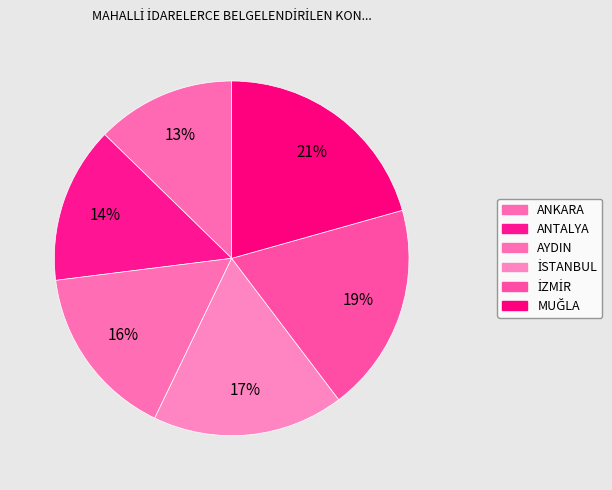

To the nearest percent, what portion does ANKARA represent?

13%